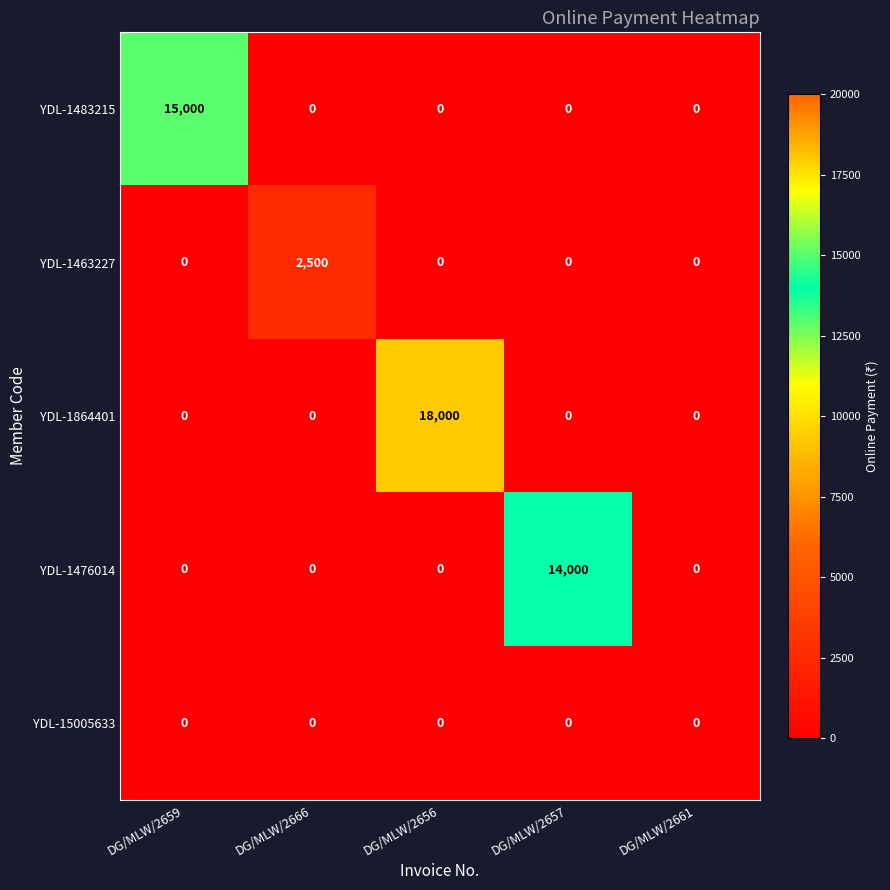

At which category is the sum across all series the highest?

DG/MLW/2656